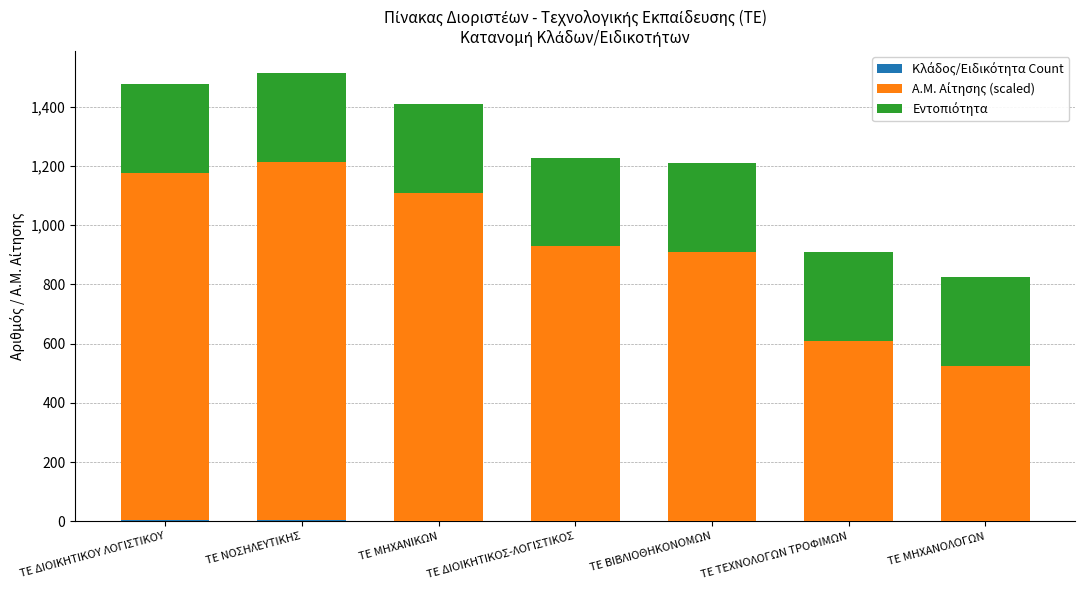

Count the number of data series in this chart.

3